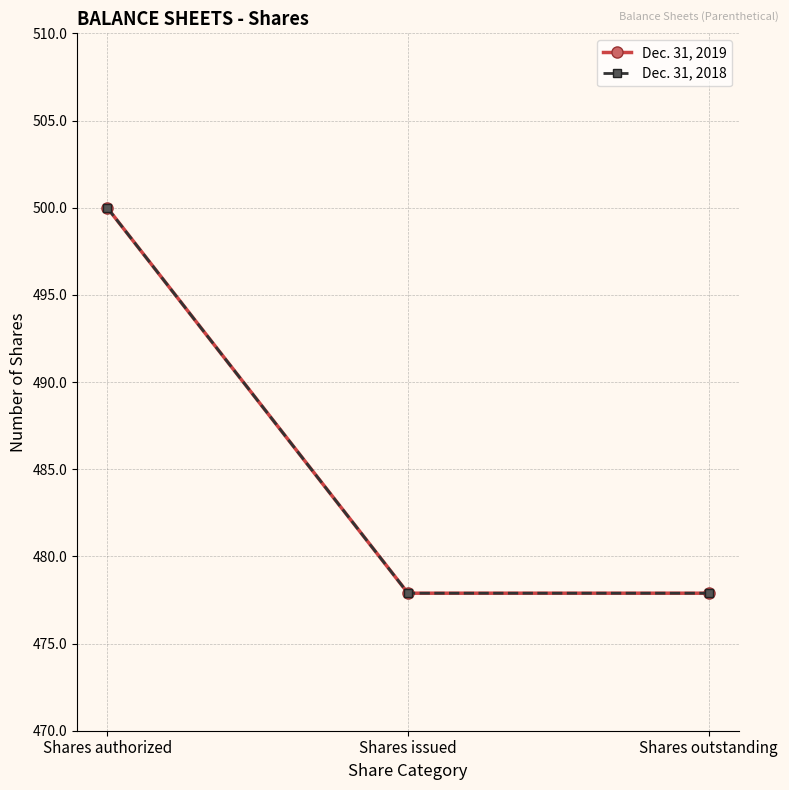

List the series in order of their peak value, highest first.

Dec. 31, 2019, Dec. 31, 2018